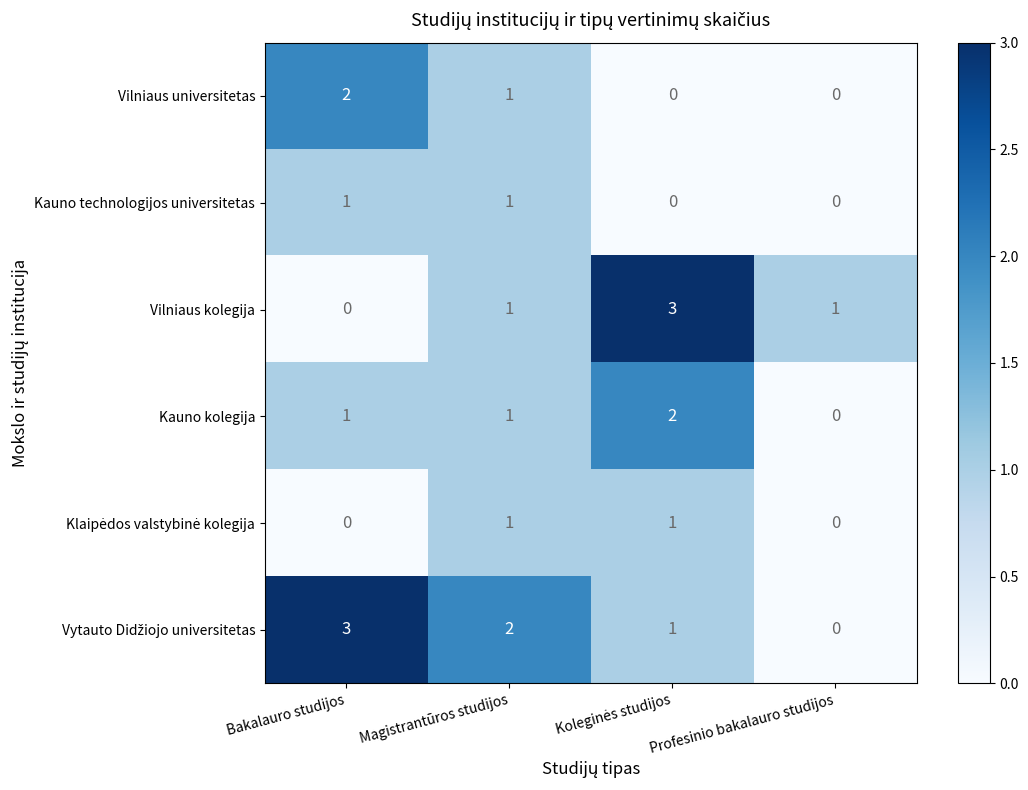

What is the difference between the highest and lowest values at Bakalauro studijos?

3